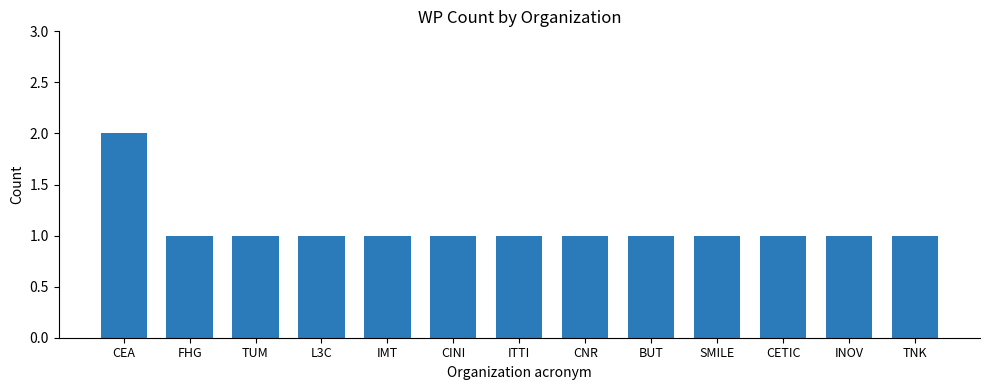

Is it true that the value at CETIC is 1?

True